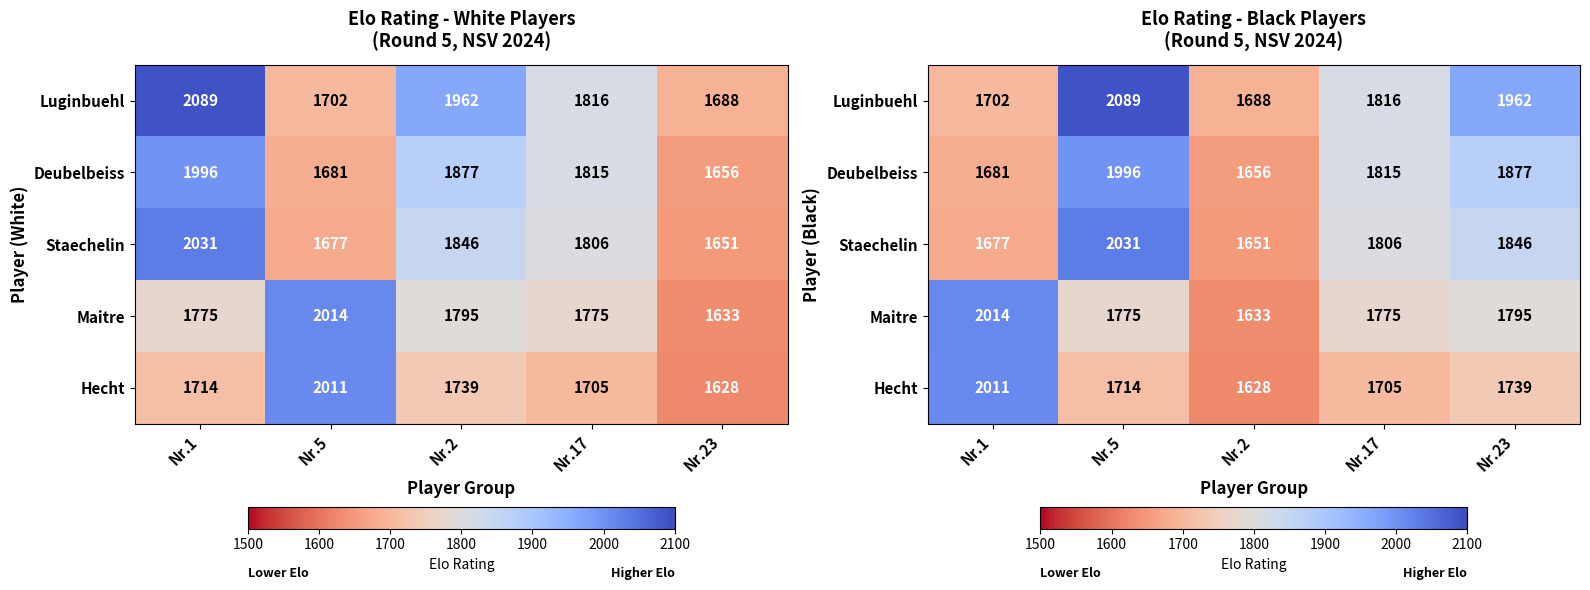

Where is Staechelin nearest to the value 1841?

Nr.23